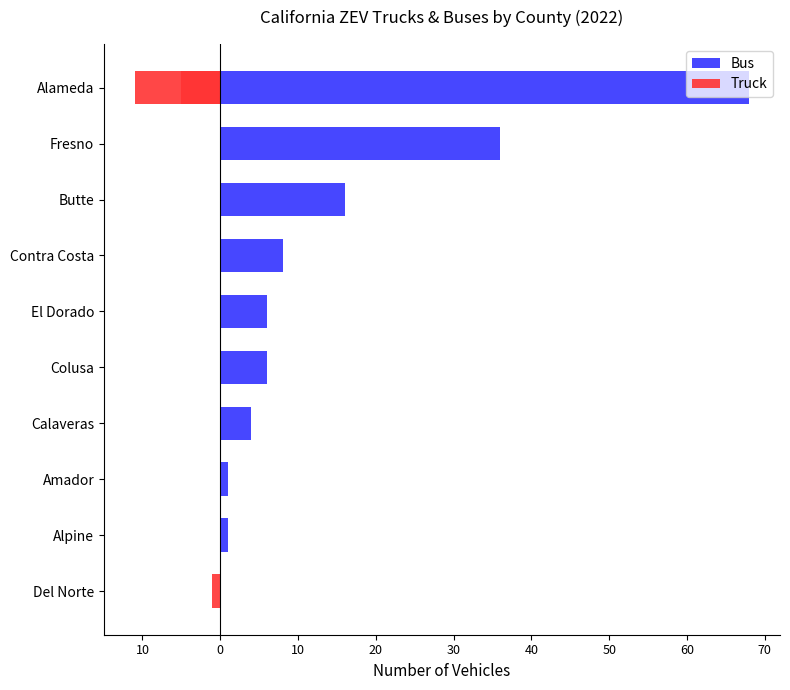

At how many categories does at least one series exceed 54?

1